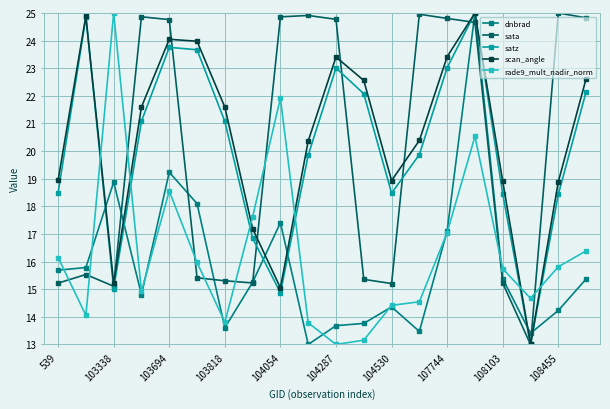

Count the number of categories in the chart.

20